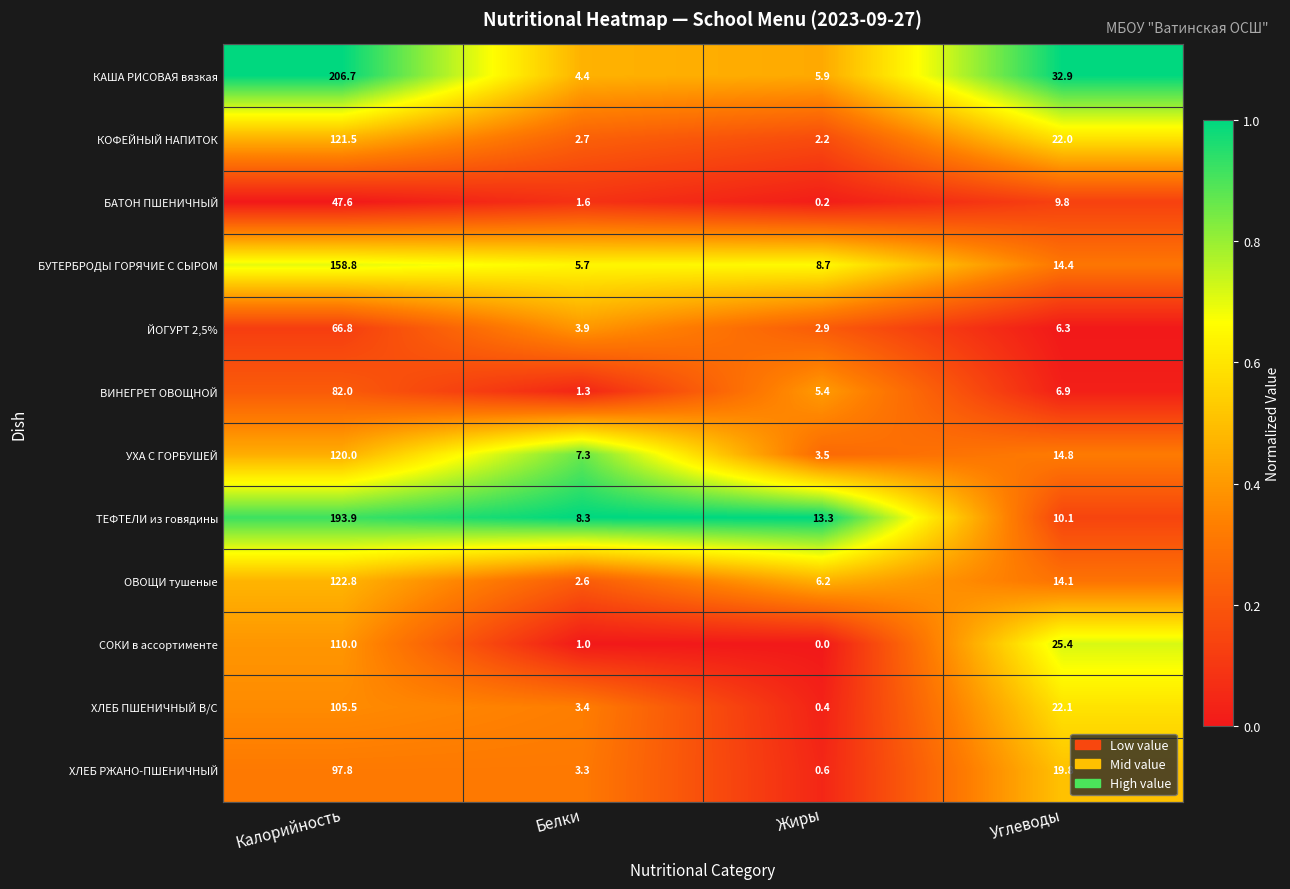

The value of ХЛЕБ РЖАНО-ПШЕНИЧНЫЙ at Белки is 3.3. True or false?

True